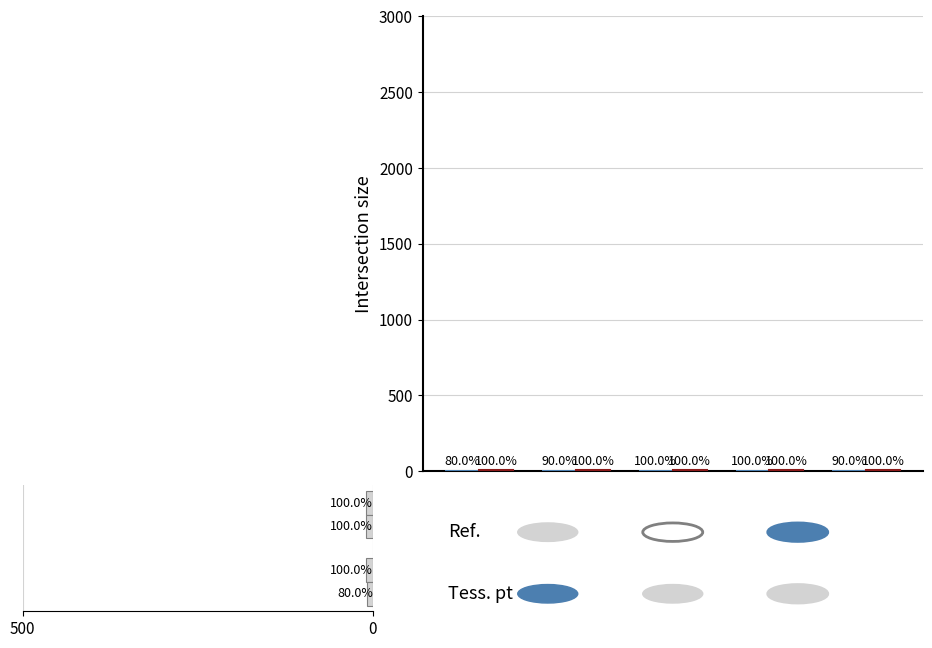

List the series in order of their peak value, lowest first.

Ref., Tess. pt